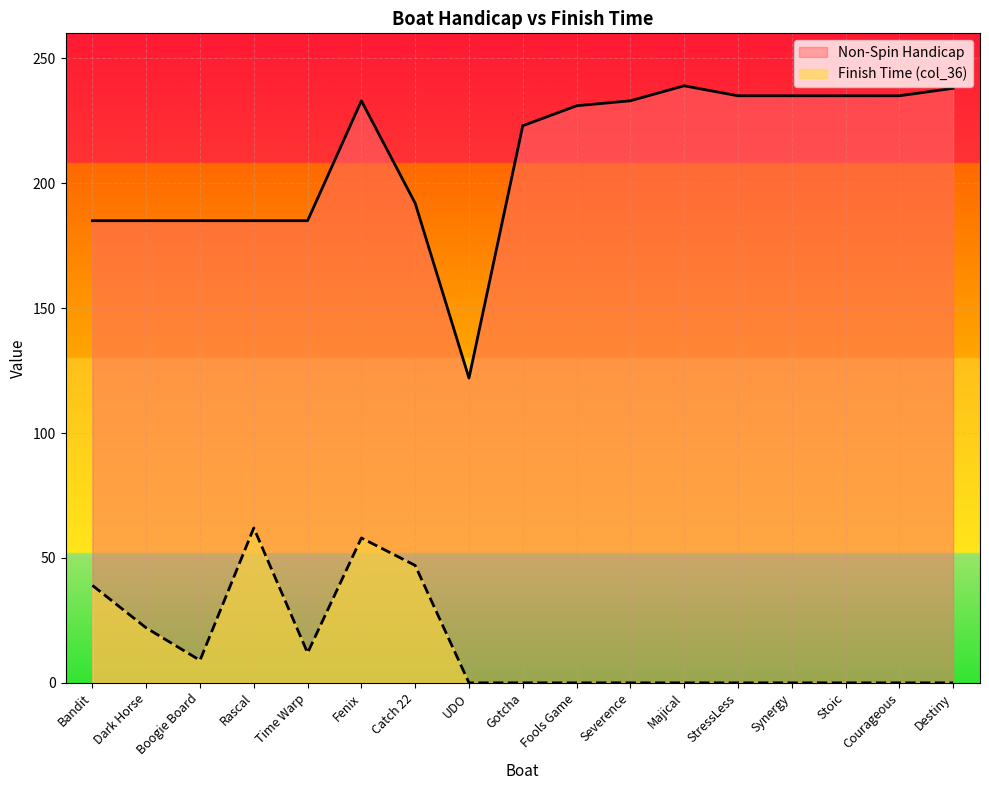

What is the total value across all series at Courageous?

235